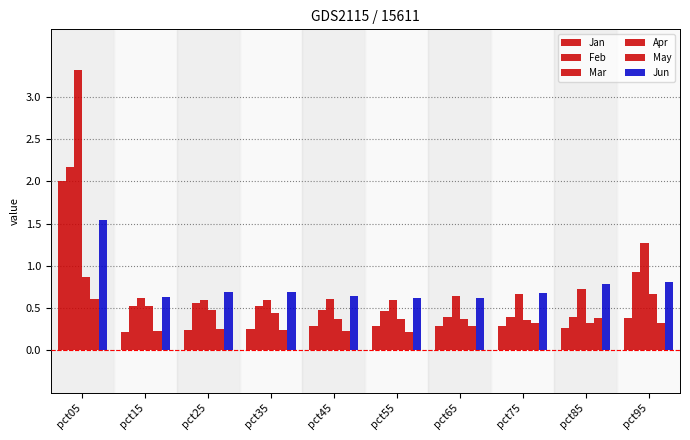

Is the value of May at pct25 greater than the value of Mar at pct15?

No